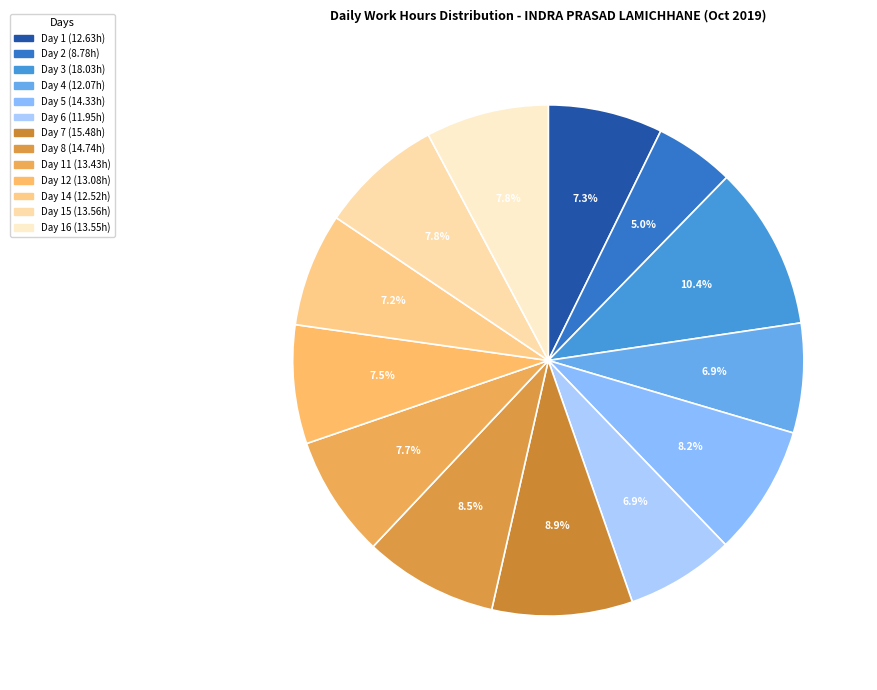

How many segments does this pie chart have?

13